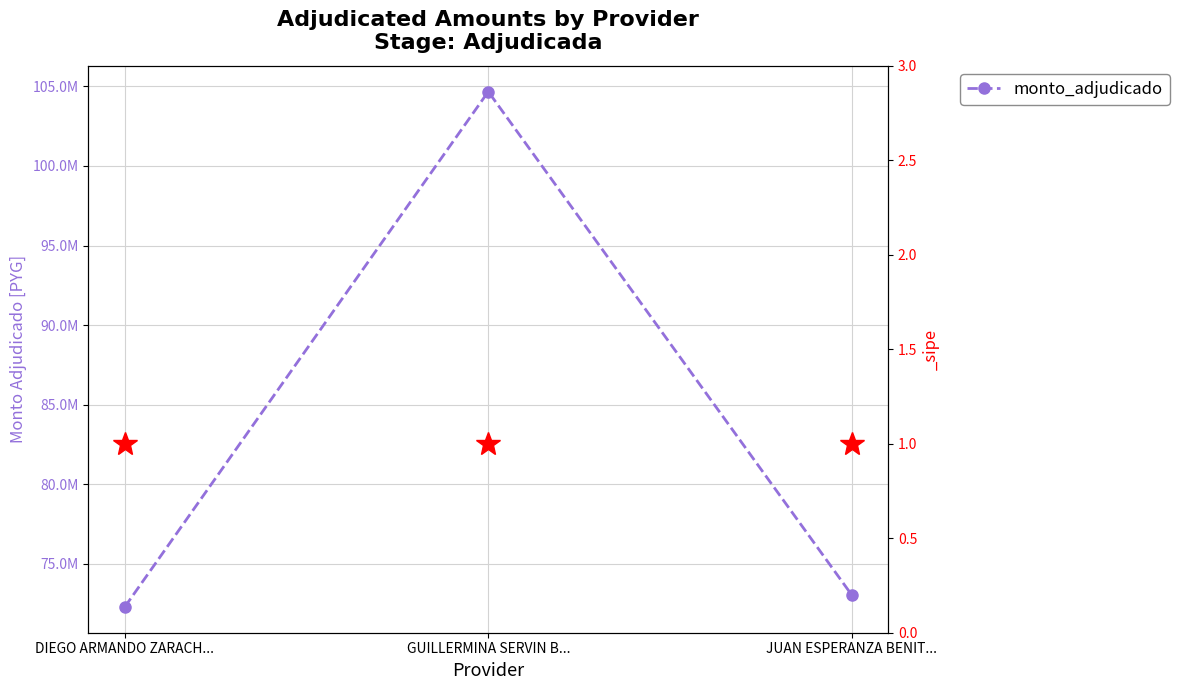

What is the average value?

83329825